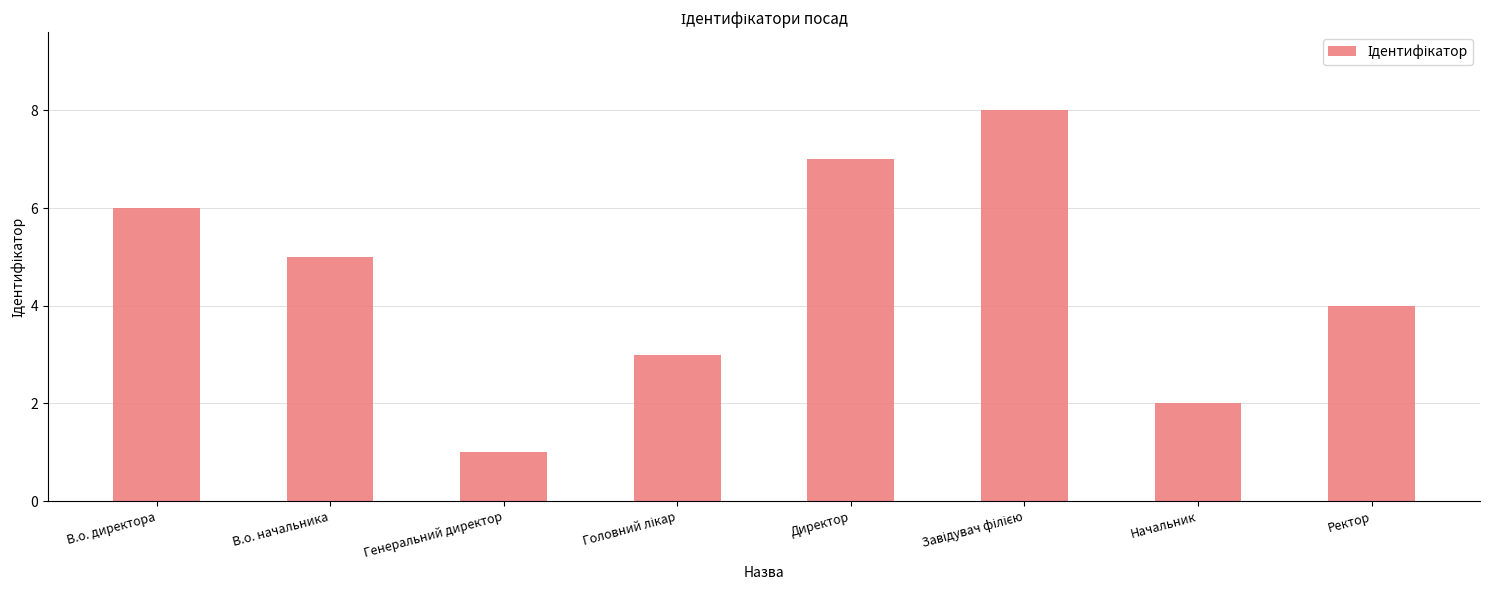

What is the label of the 2nd bar from the left?

В.о. начальника